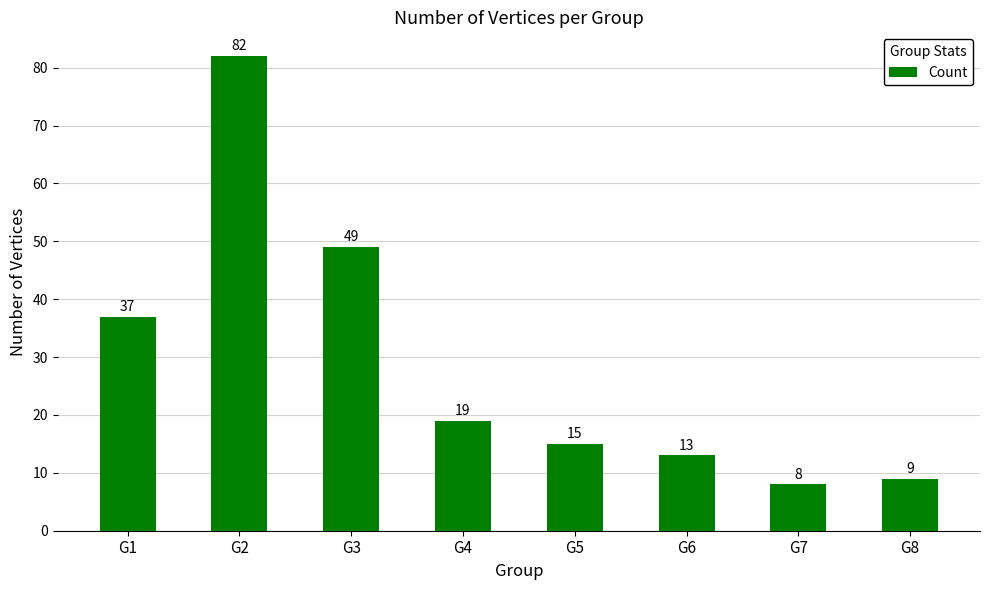

Count the number of categories in the chart.

8